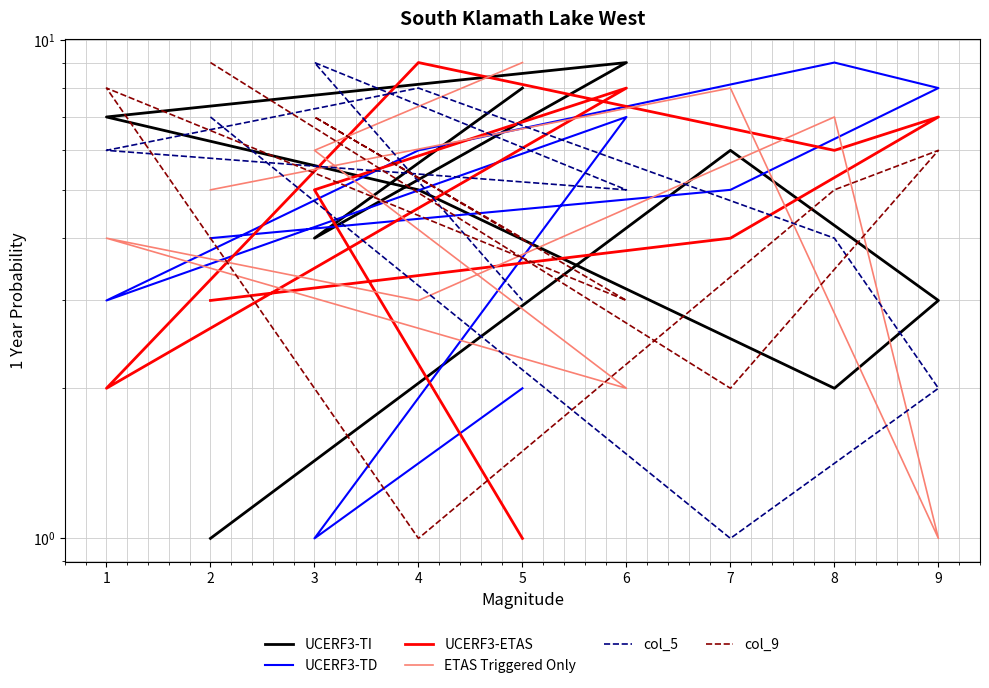

Which series changed the most between 4 and 5?

UCERF3-ETAS